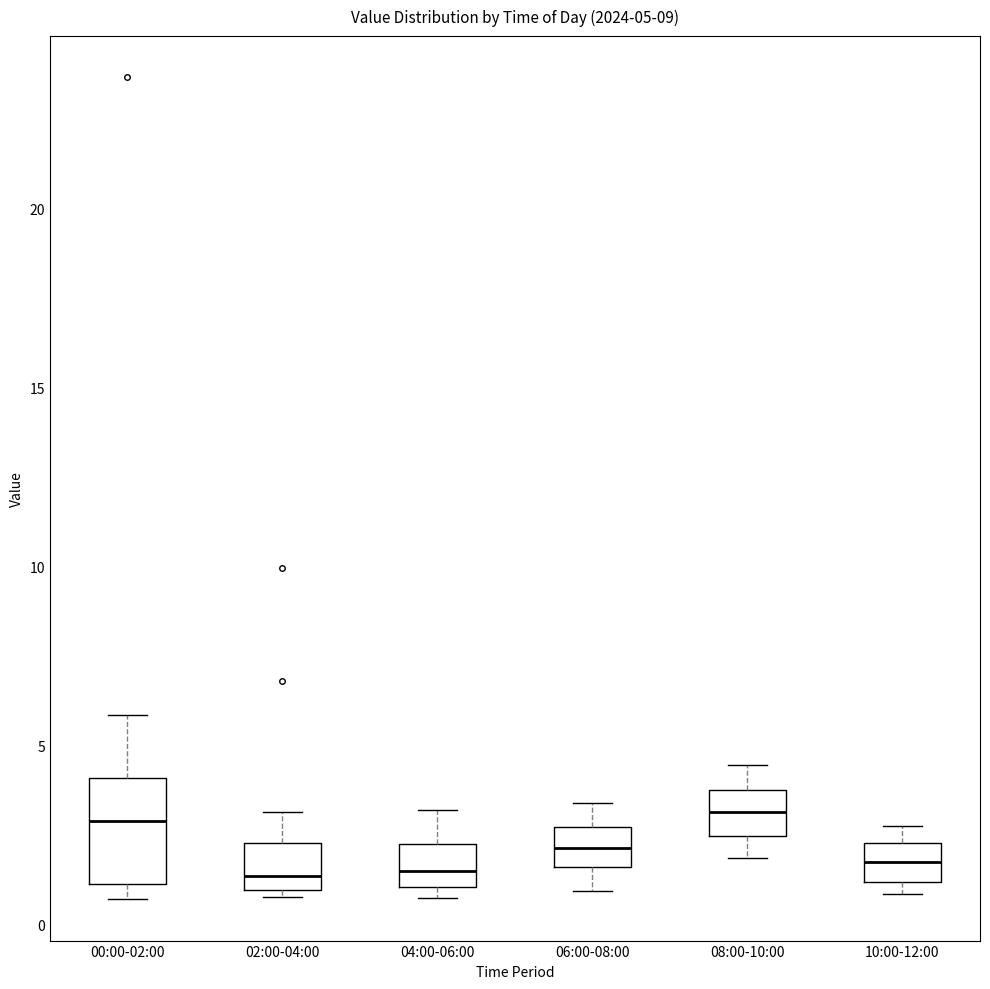

Comparing the boxes themselves (not the whiskers), which one is the tallest?

00:00-02:00